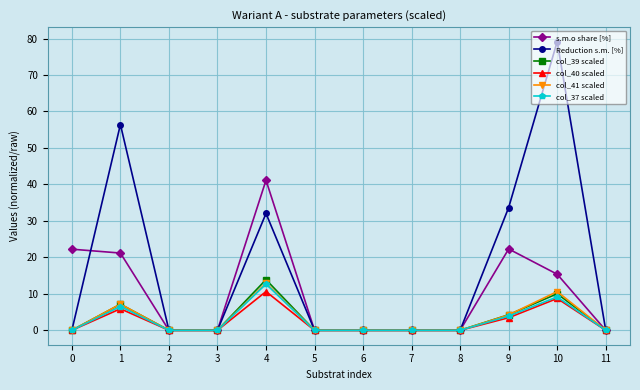

Is it true that Reduction s.m. [%] equals 0.0 at 5?

True